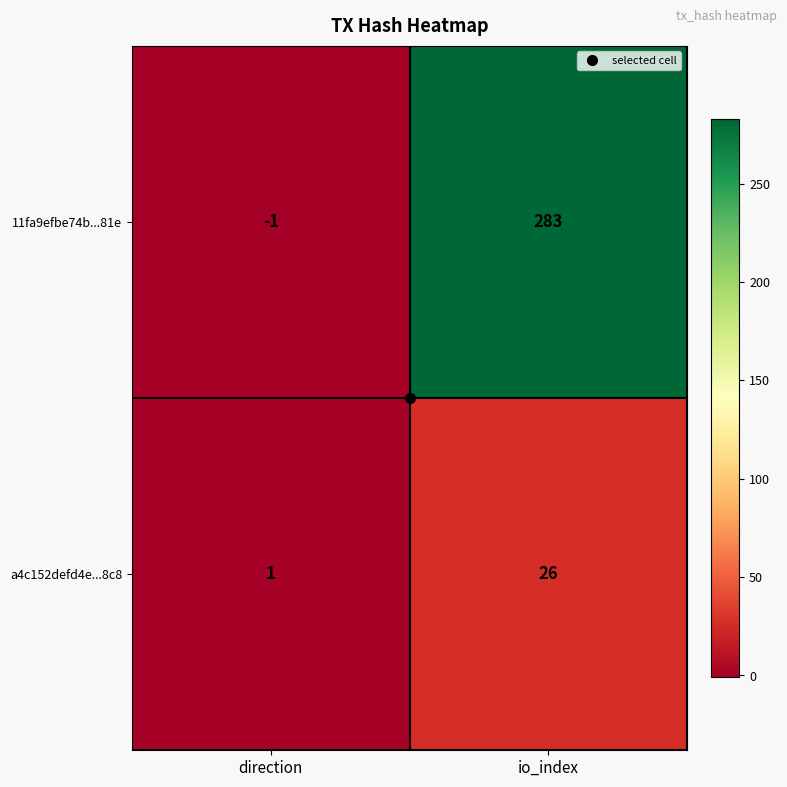

Rank the series by their maximum value, from lowest to highest.

a4c152defd4e...8c8, 11fa9efbe74b...81e